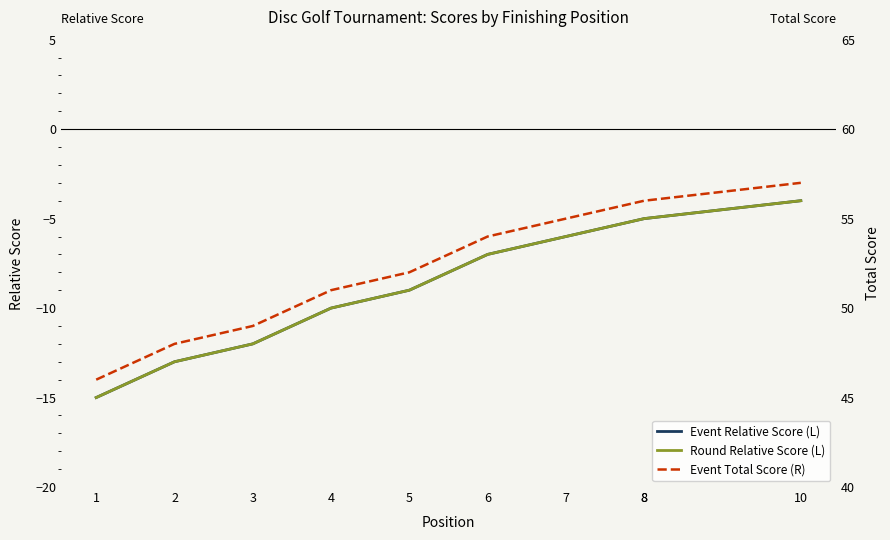

Read the Event Total Score (R) value at 1.

46